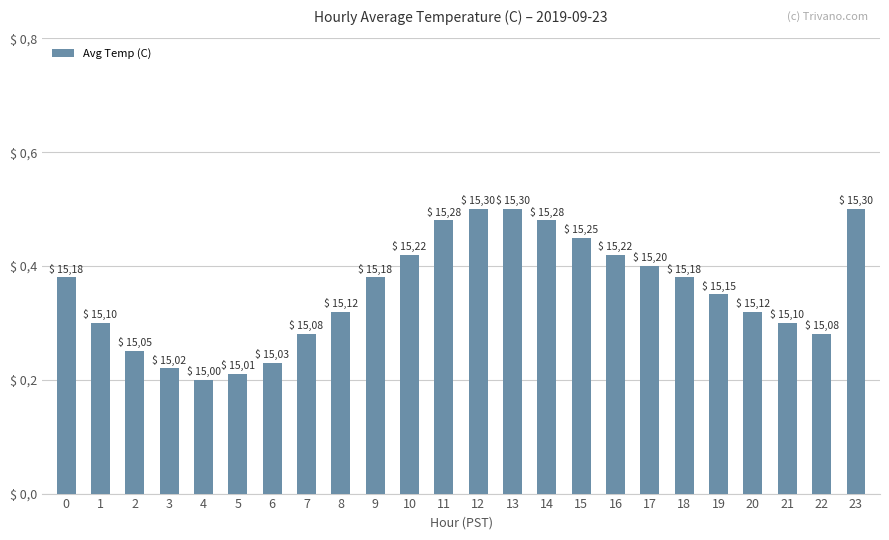

What is the difference between the maximum and second lowest values?

0.3